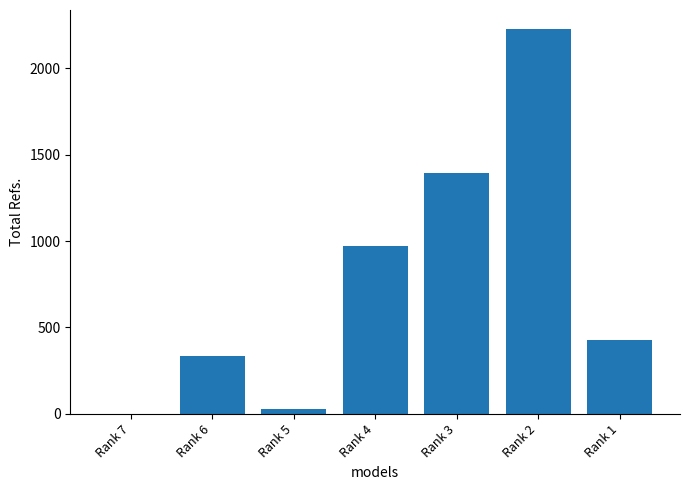

Is it true that the value at Rank 3 is 889?

False